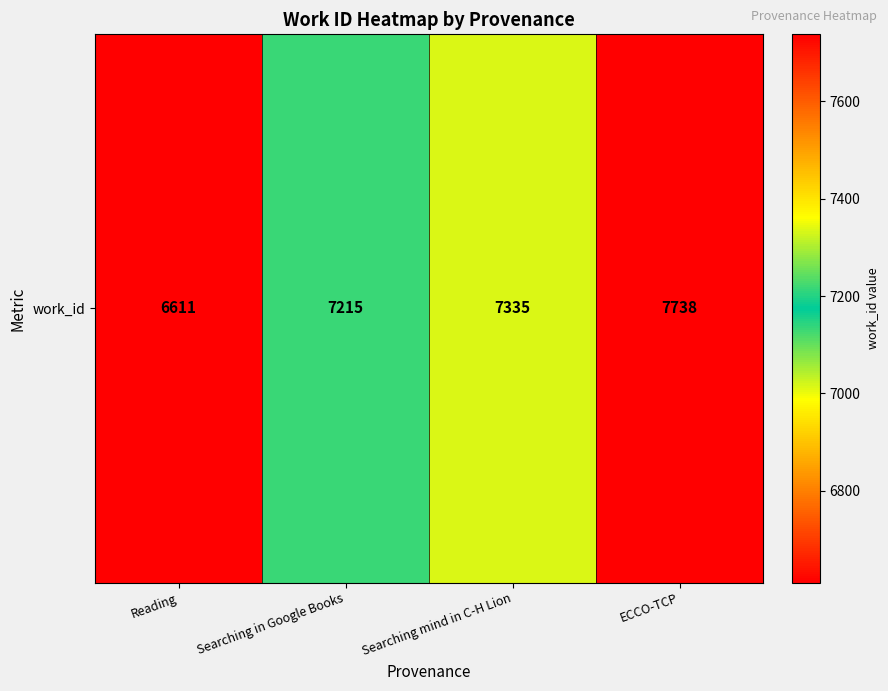

What is the change in value from Searching in Google Books to ECCO-TCP?

+523